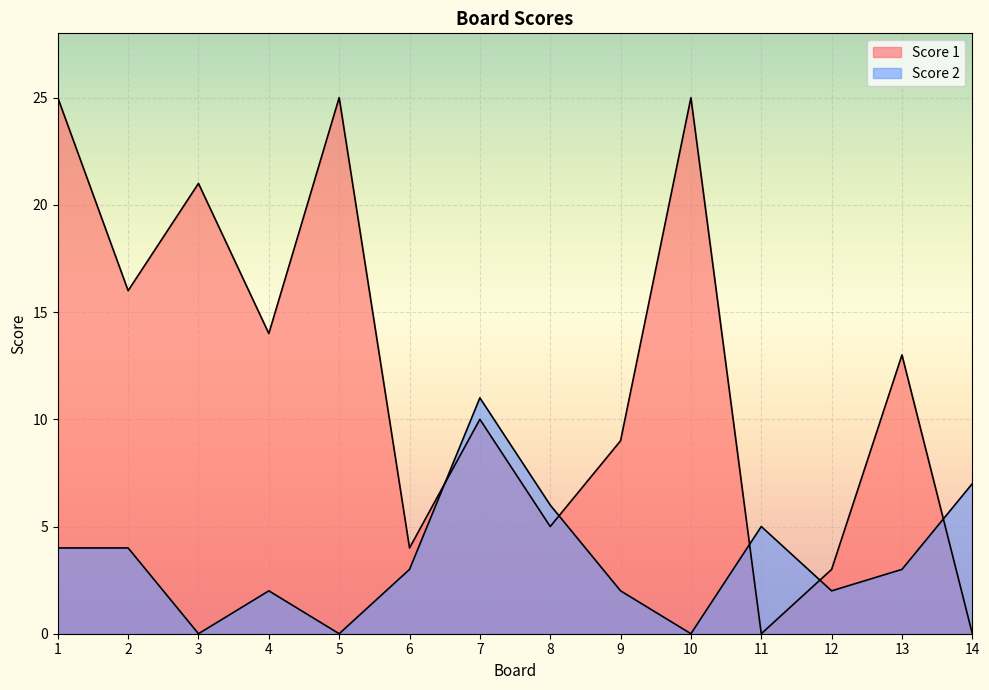

List the series in order of their peak value, lowest first.

Score 2, Score 1